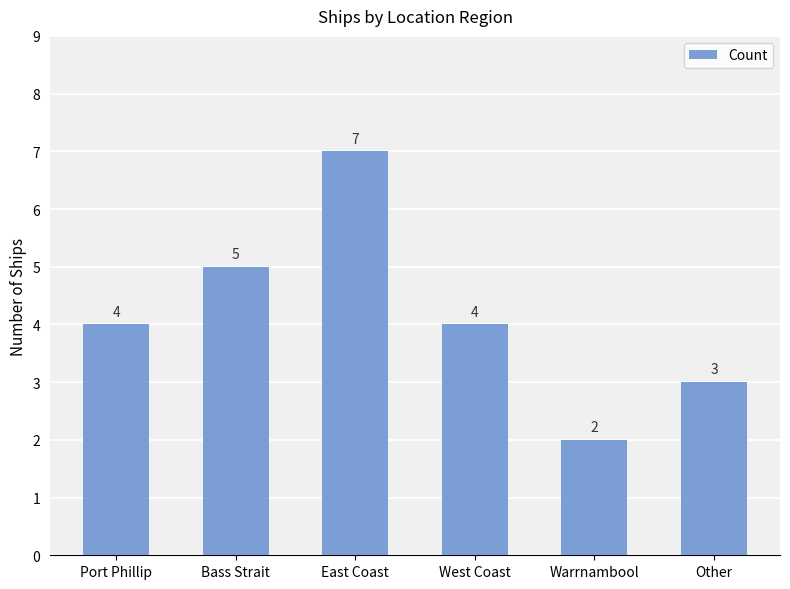

What is the greatest value displayed?

7